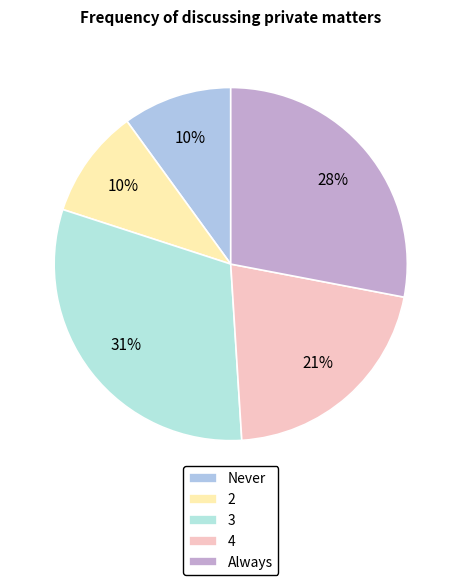

Is 4 the majority of the pie?

No